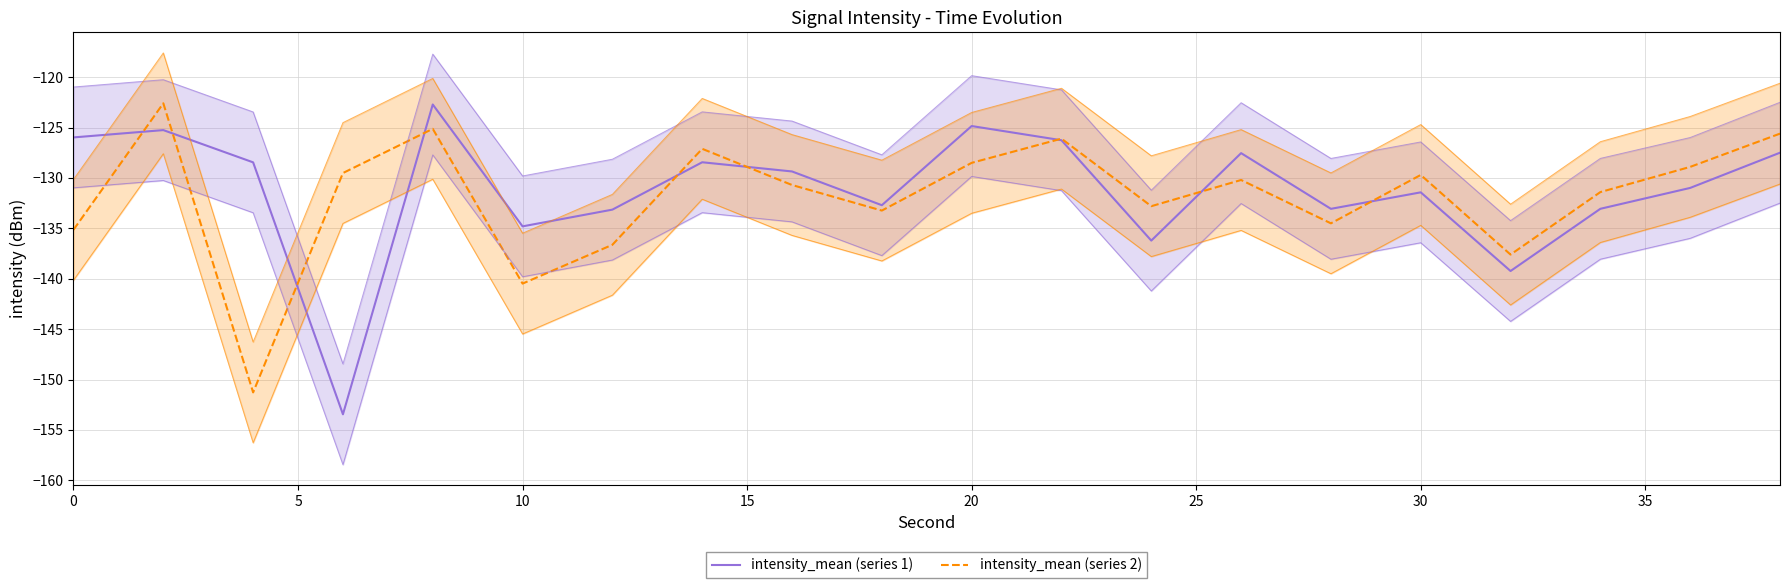

The value of intensity_mean (series 1) at 16 is -31.3. True or false?

False